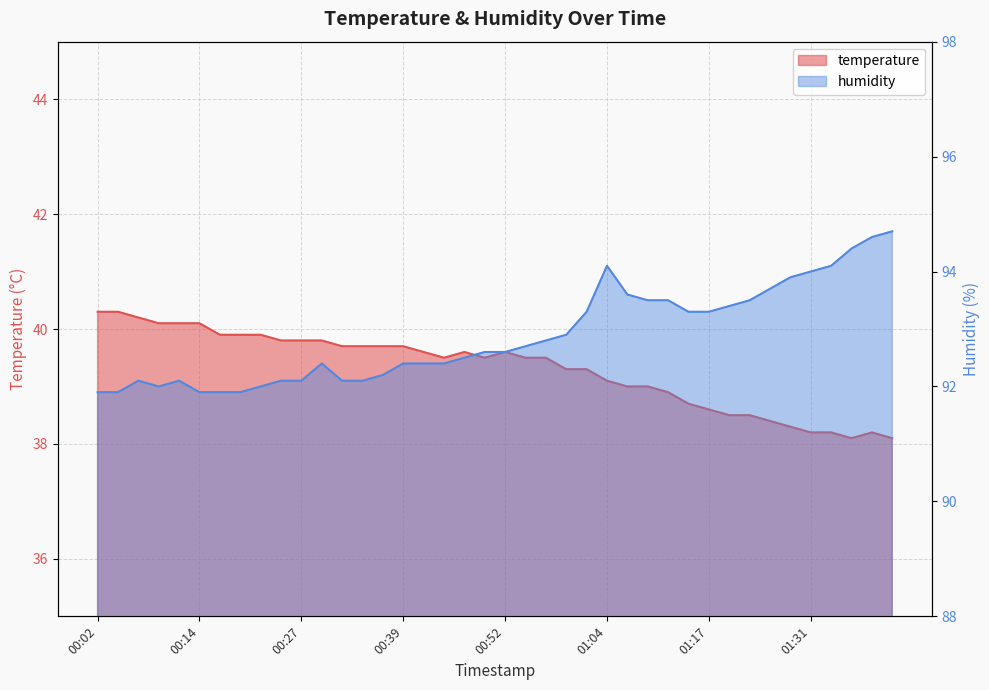

What position from the right is 00:34?

27